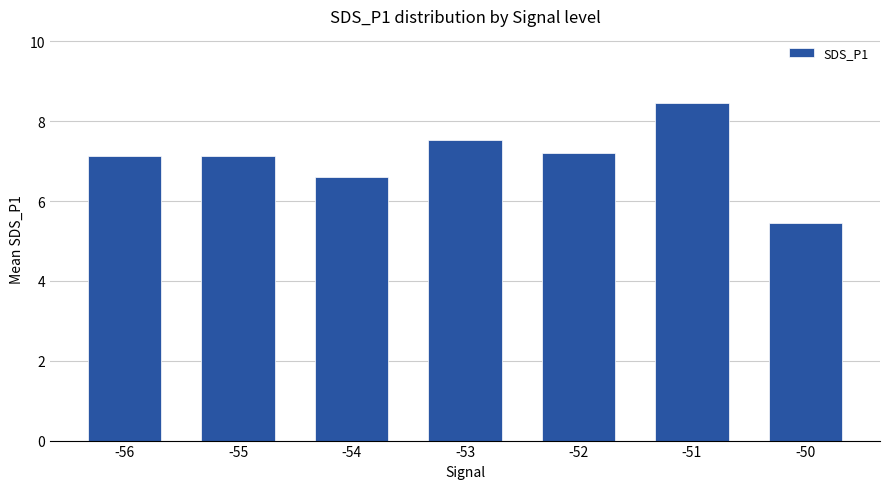

Is it true that the value at -50 is 5.5?

True